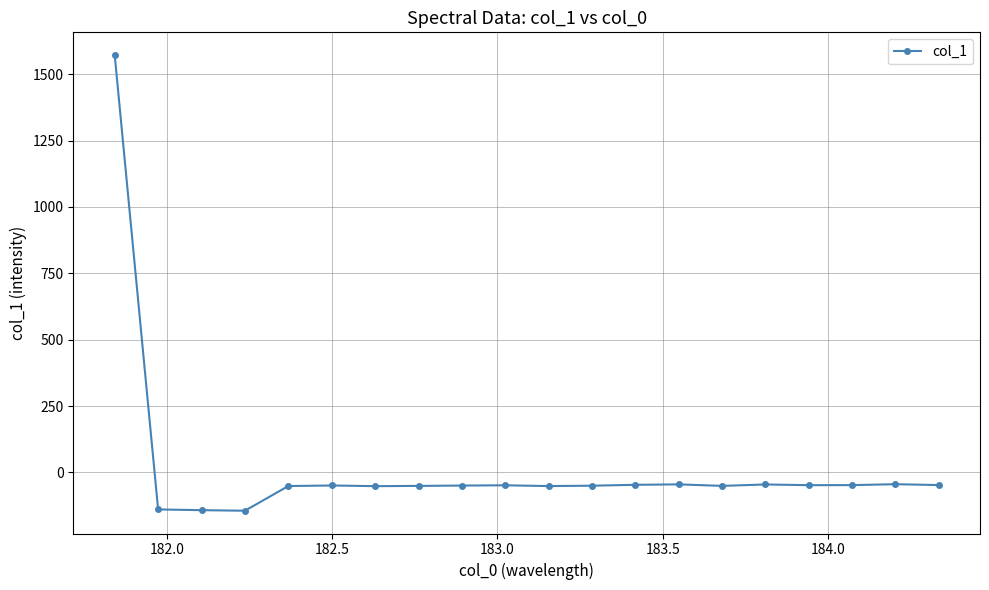

What is the value of the 16th point from the left?

-45.2